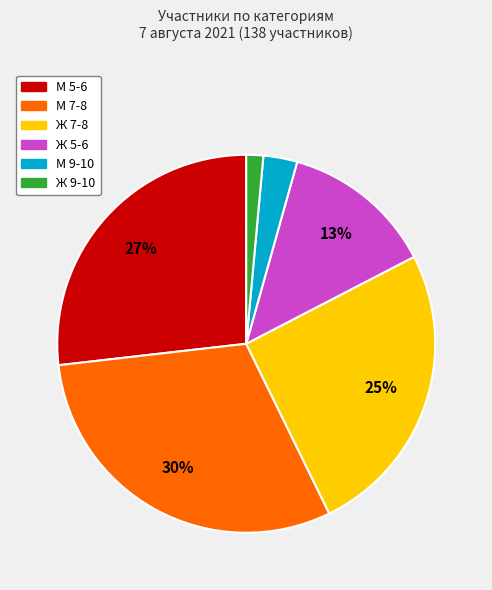

Count the number of slices in the pie.

6